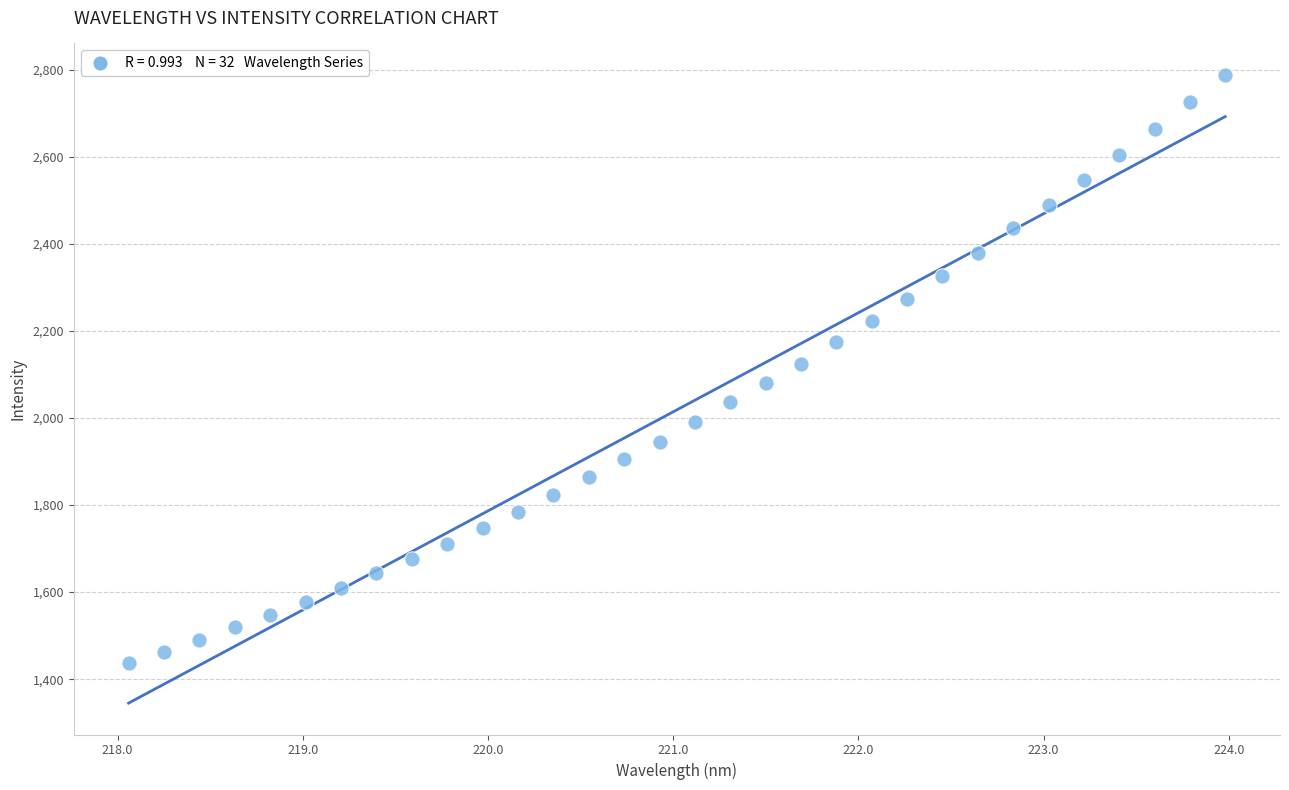

What is the range of X values (max minus min)?

5.9